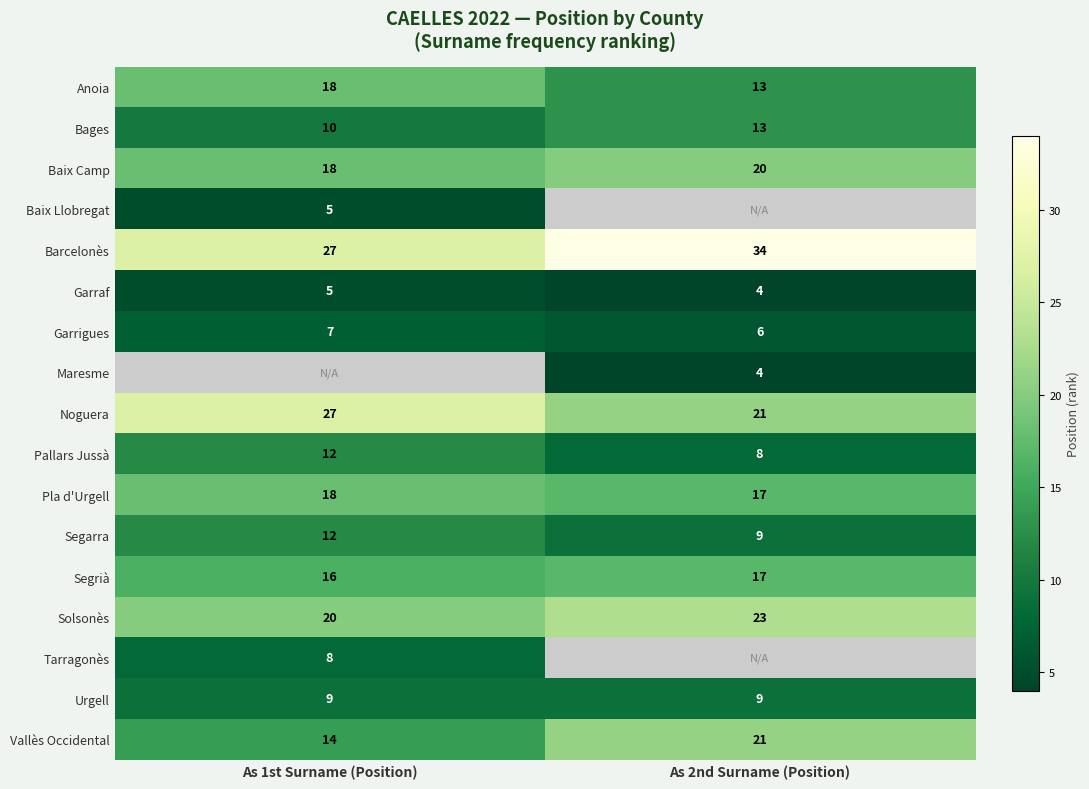

Is the value of Solsonès at As 2nd Surname (Position) greater than the value of Urgell at As 2nd Surname (Position)?

Yes